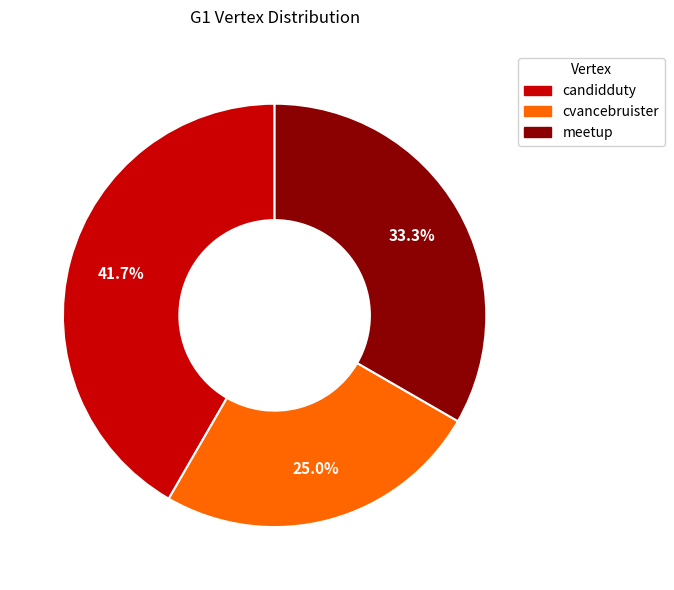

Which slice is the largest?

candidduty